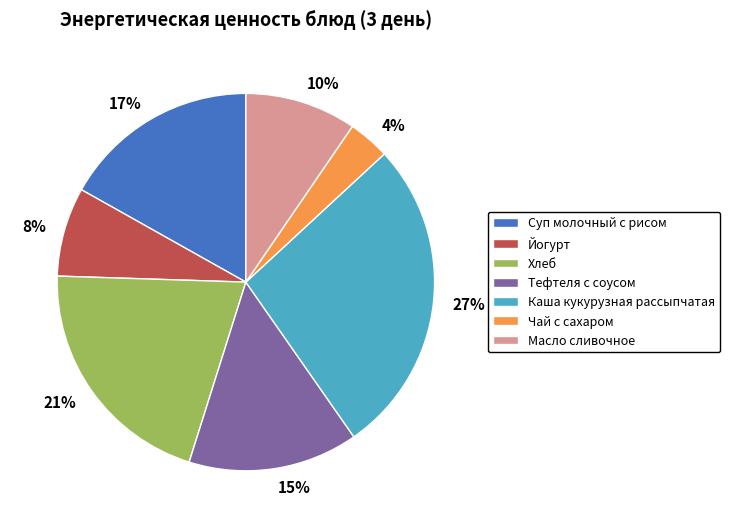

To the nearest percent, what portion does Чай с сахаром represent?

4%